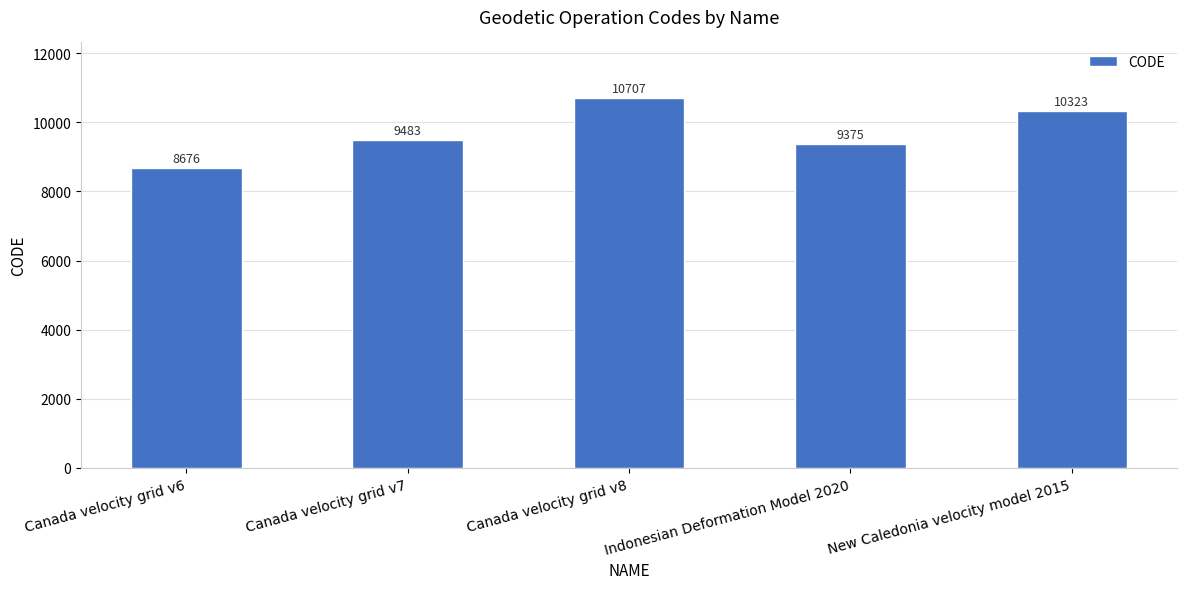

List the labels in order of value, smallest first.

Canada velocity grid v6, Indonesian Deformation Model 2020, Canada velocity grid v7, New Caledonia velocity model 2015, Canada velocity grid v8